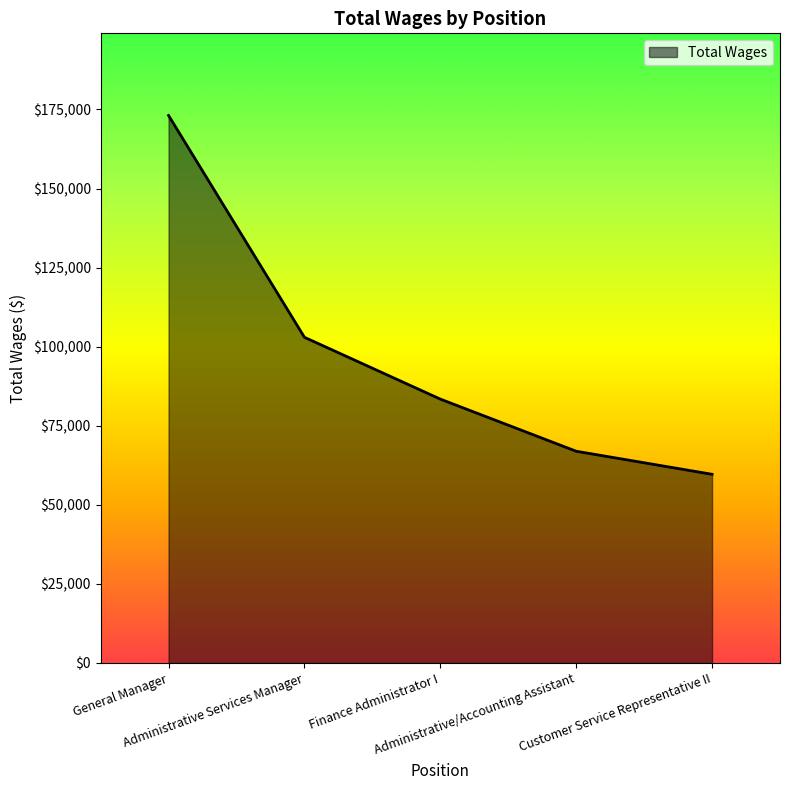

Reading left to right, transcribe all the data shown in this chart.

General Manager=173113	Administrative Services Manager=102982	Finance Administrator I=83438	Administrative/Accounting Assistant=66951	Customer Service Representative II=59664